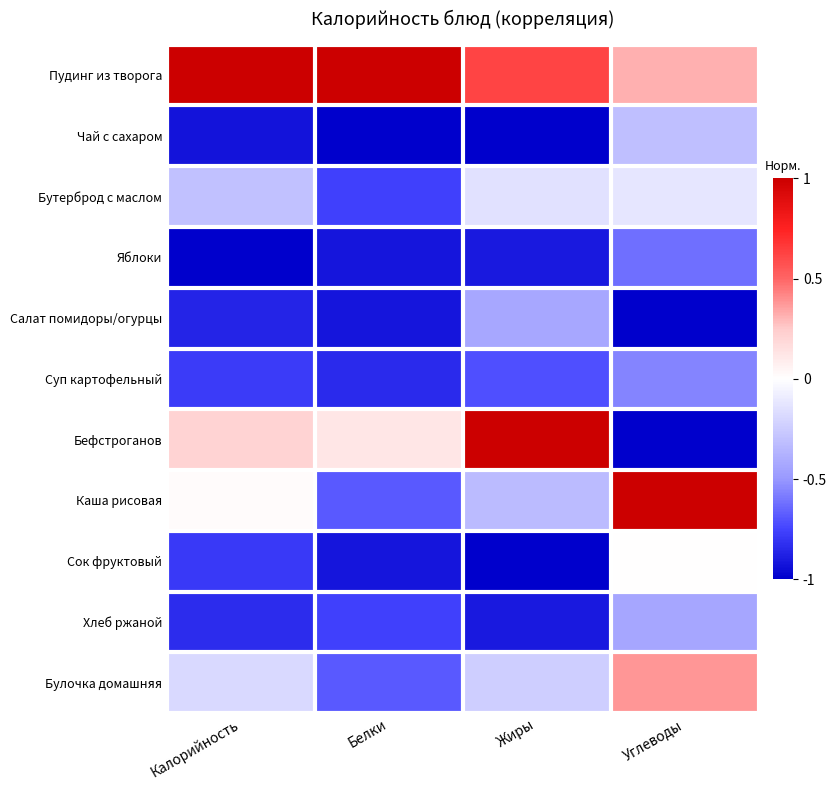

Reading left to right, transcribe all the data shown in this chart.

Пудинг из творога: Калорийность=1.0	Белки=1.0	Жиры=0.6	Углеводы=0.3
Чай с сахаром: Калорийность=-0.9	Белки=-1.0	Жиры=-1.0	Углеводы=-0.3
Бутерброд с маслом: Калорийность=-0.3	Белки=-0.8	Жиры=-0.1	Углеводы=-0.1
Яблоки: Калорийность=-1.0	Белки=-0.9	Жиры=-0.9	Углеводы=-0.6
Салат помидоры/огурцы: Калорийность=-0.9	Белки=-0.9	Жиры=-0.4	Углеводы=-1.0
Суп картофельный: Калорийность=-0.8	Белки=-0.8	Жиры=-0.7	Углеводы=-0.6
Бефстроганов: Калорийность=0.2	Белки=0.1	Жиры=1.0	Углеводы=-1.0
Каша рисовая: Калорийность=0.0	Белки=-0.7	Жиры=-0.3	Углеводы=1.0
Сок фруктовый: Калорийность=-0.8	Белки=-0.9	Жиры=-1.0	Углеводы=0.0
Хлеб ржаной: Калорийность=-0.8	Белки=-0.8	Жиры=-0.9	Углеводы=-0.4
Булочка домашняя: Калорийность=-0.2	Белки=-0.7	Жиры=-0.2	Углеводы=0.4